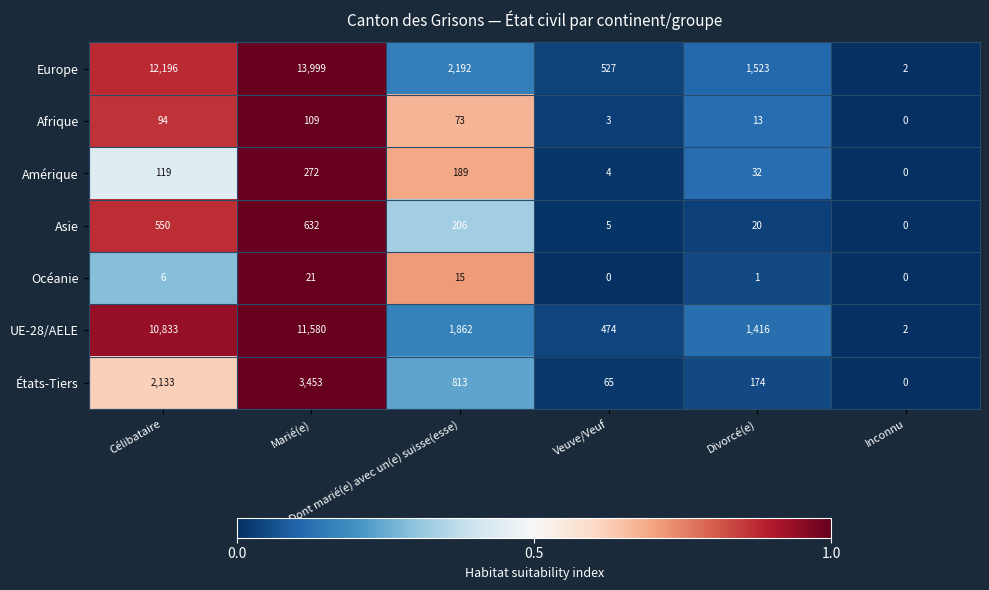

What is the sum of all États-Tiers values?

6638